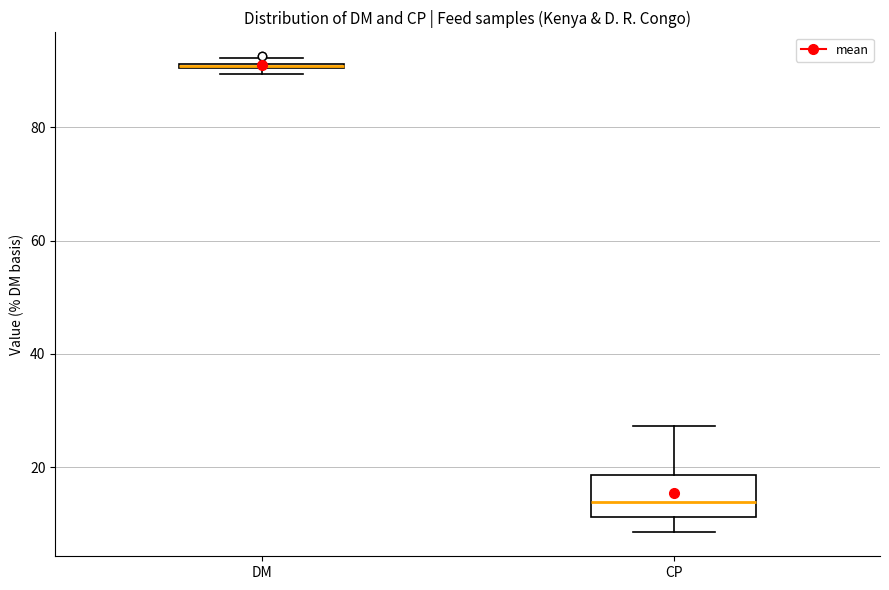

Where does the lower whisker of the box for CP end on the y-axis? The values are not printed on the chart, so give them approximately, as read against the axis.

8